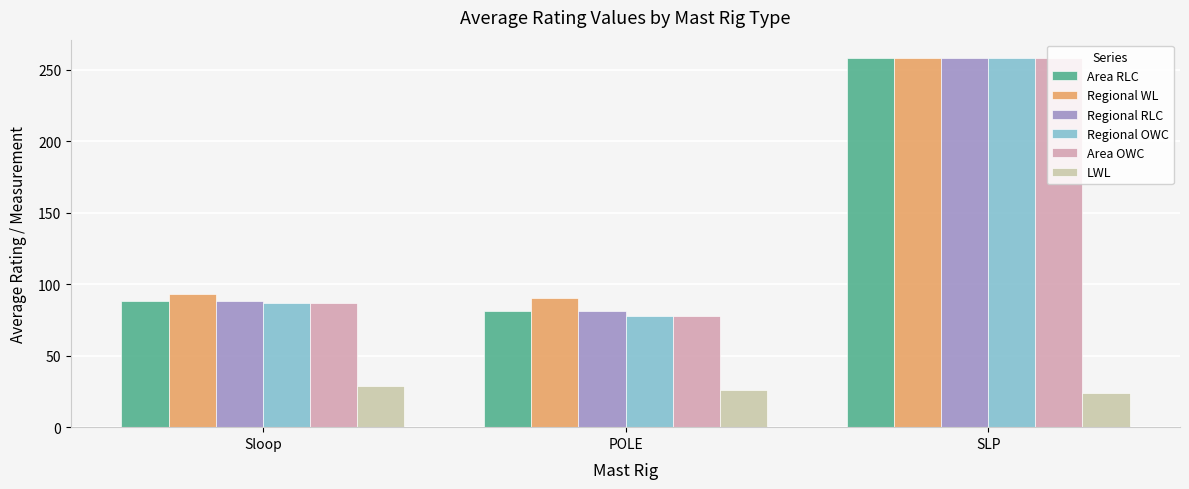

How many data points in Regional OWC are above 86?

2